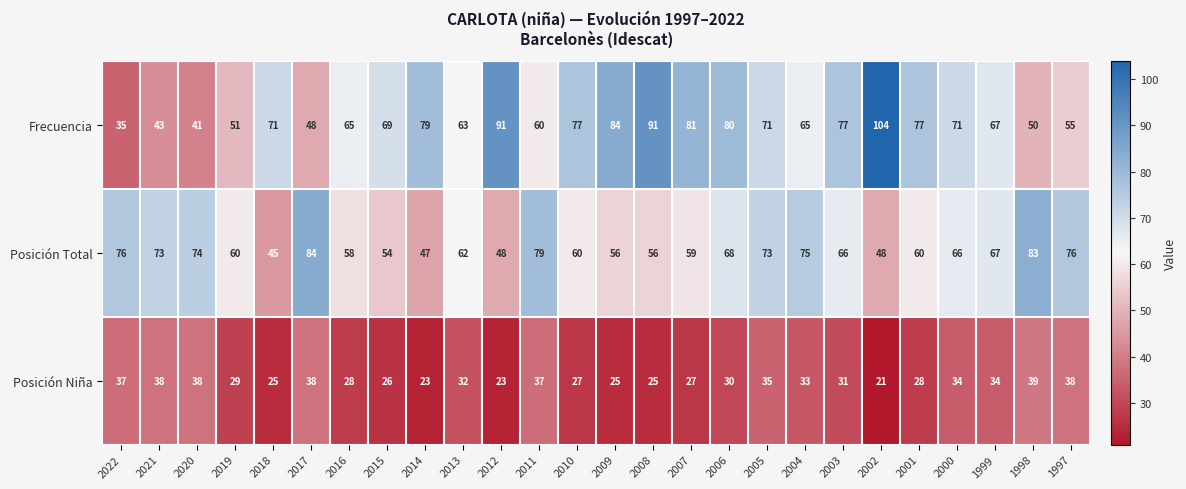

At which category is the sum across all series the highest?

2005